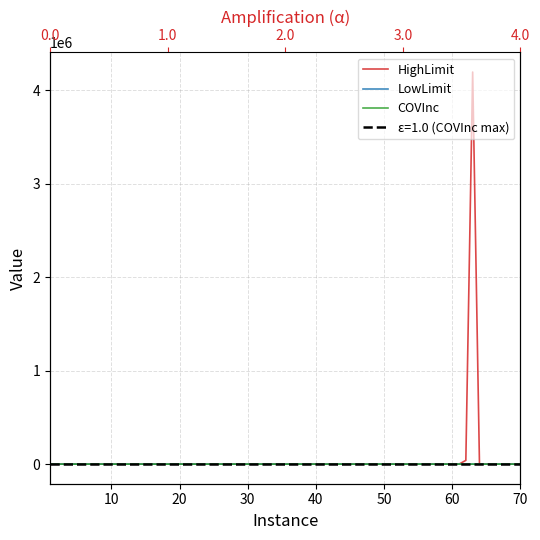

How many series are shown in this chart?

3